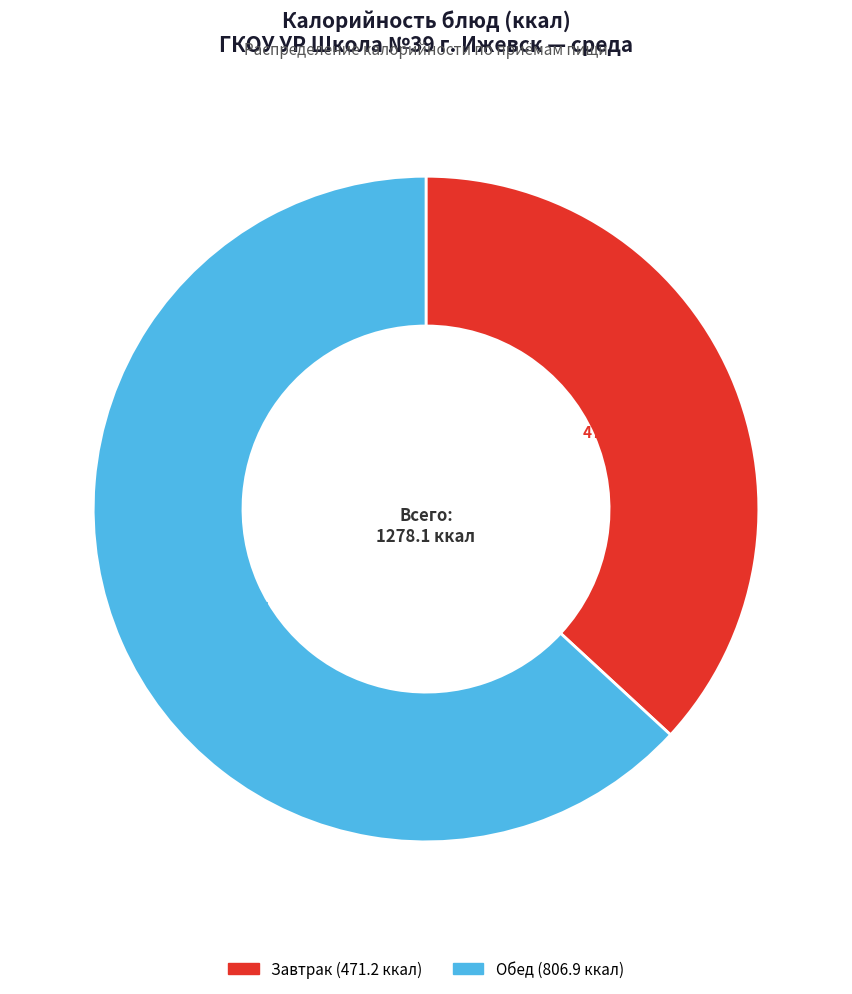

Is there any slice that represents more than half of the pie?

Yes